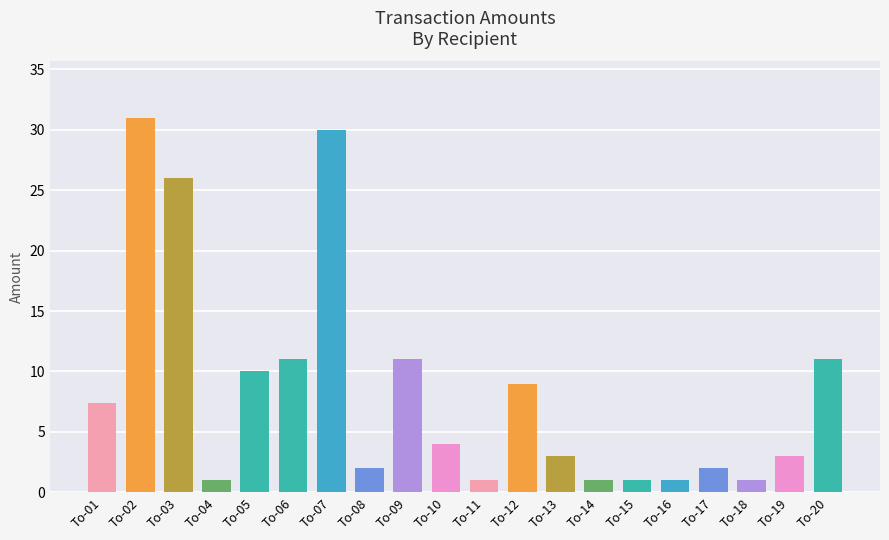

What is the maximum value shown in the chart?

31.0